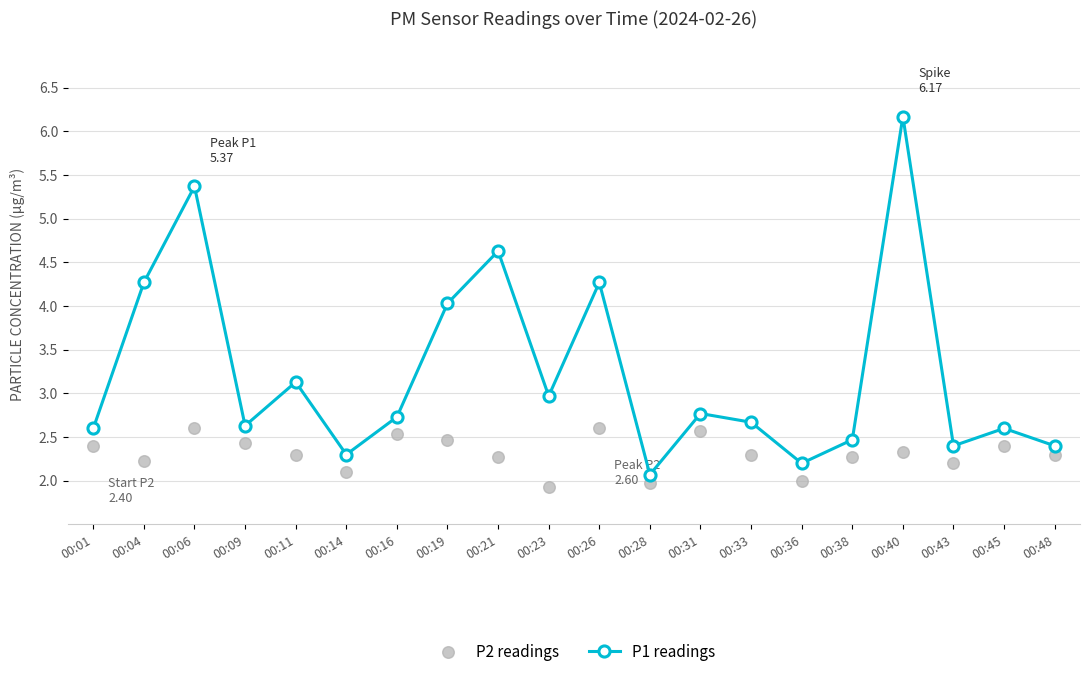

At which category is the sum across all series the highest?

00:40